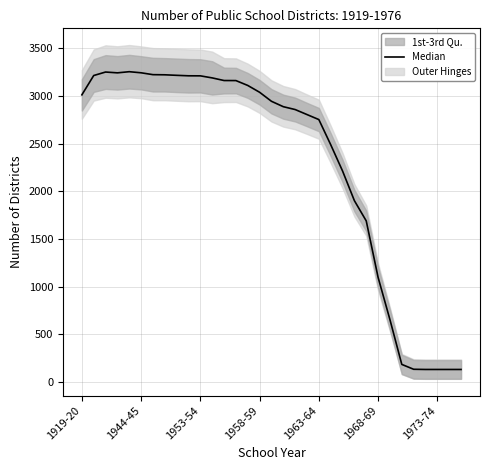

What is the value of the 8th point from the left?

3220.0